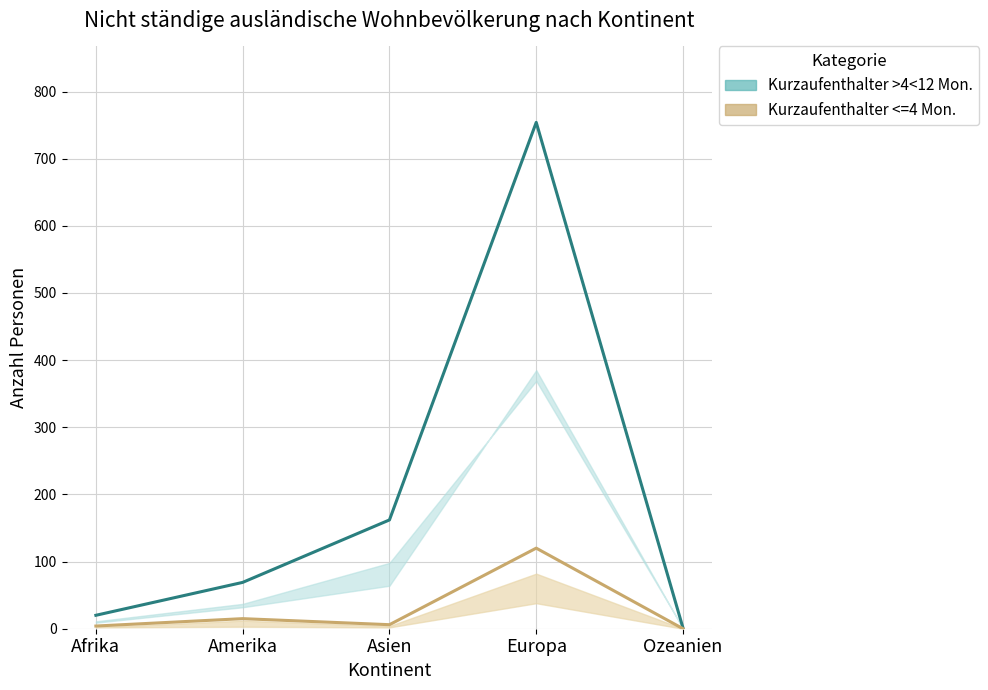

What is the sum of all Kurzaufenthalter <=4 Mon. values?

145